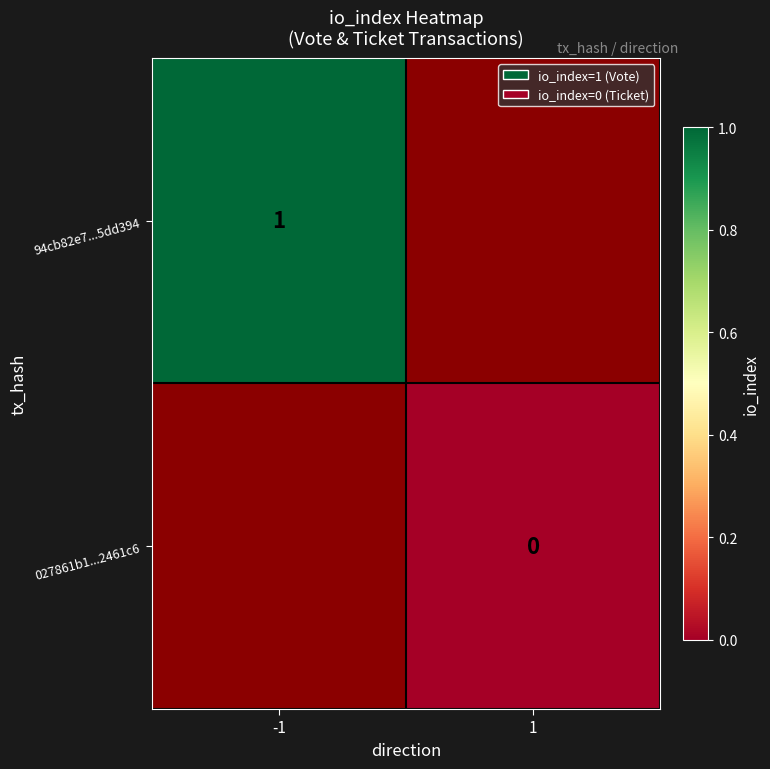

The 94cb82e7...5dd394 series shows 2 at -1. True or false?

False